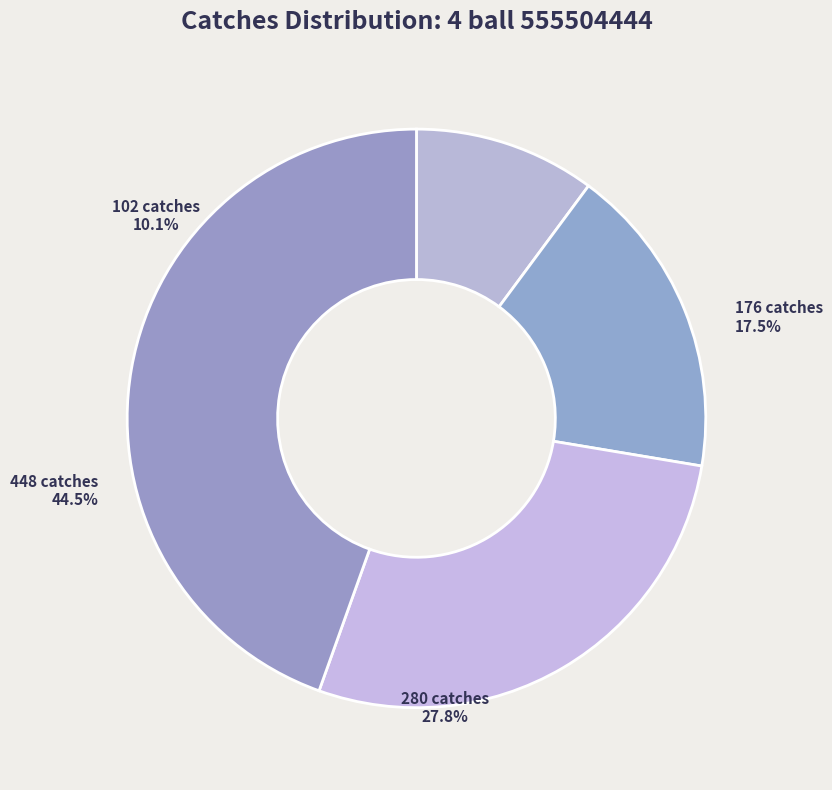

Approximately how many times larger is the value at 176 catches compared to 448 catches?

0.4